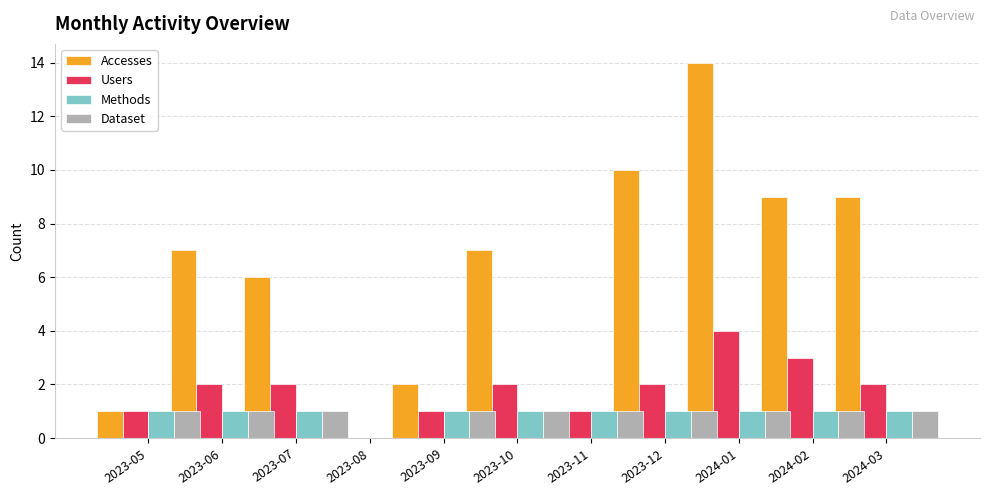

Rank the series at 2023-12 from highest to lowest value.

Accesses, Users, Methods, Dataset